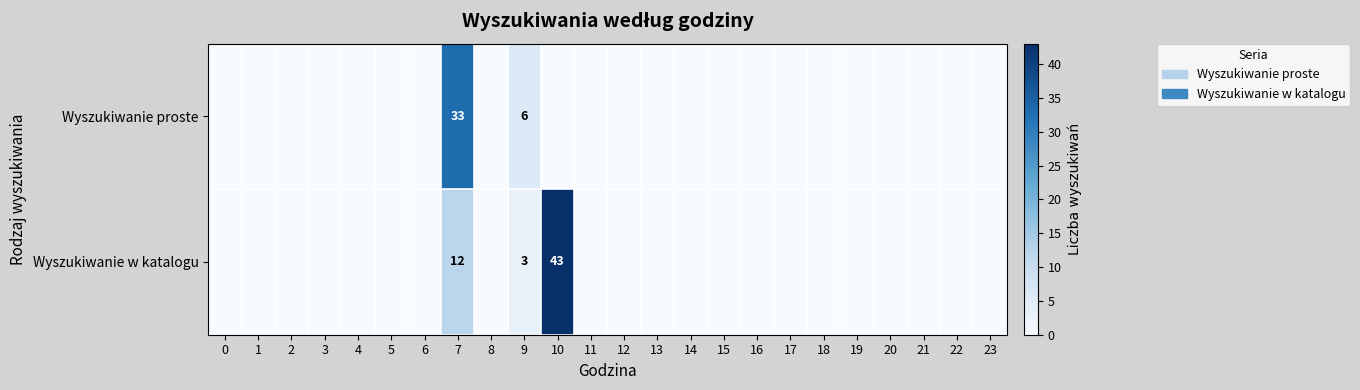

Is it true that Wyszukiwanie w katalogu equals 4 at 7?

False